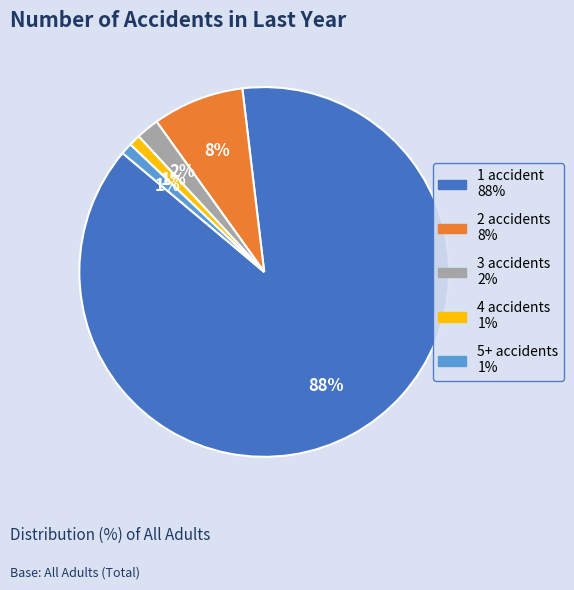

To the nearest percent, what is the difference between the 1 accident and 4 accidents slice percentages?

87%